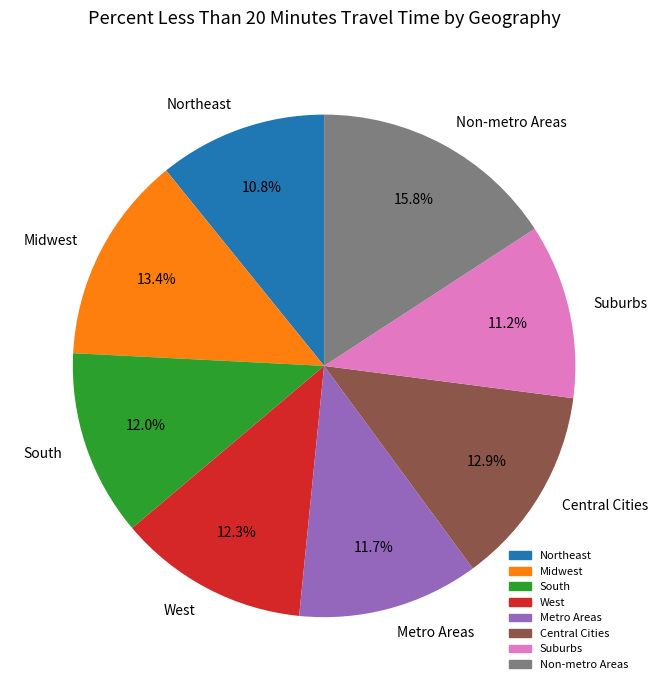

The Metro Areas slice represents 12% of the pie. True or false?

True